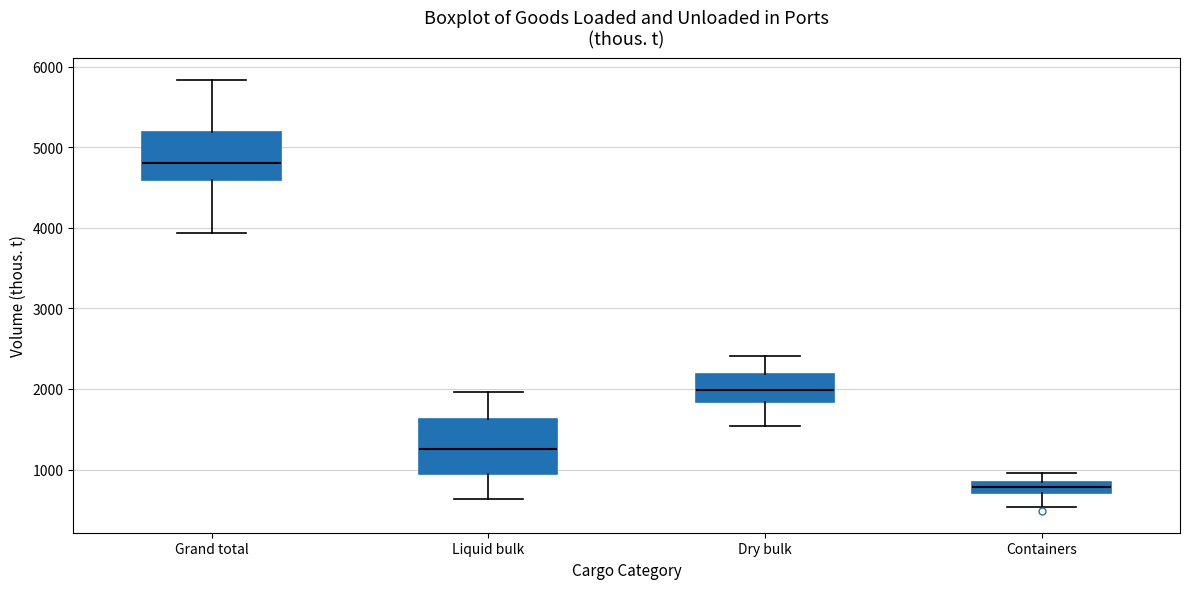

Which box has the highest median line?

Grand total